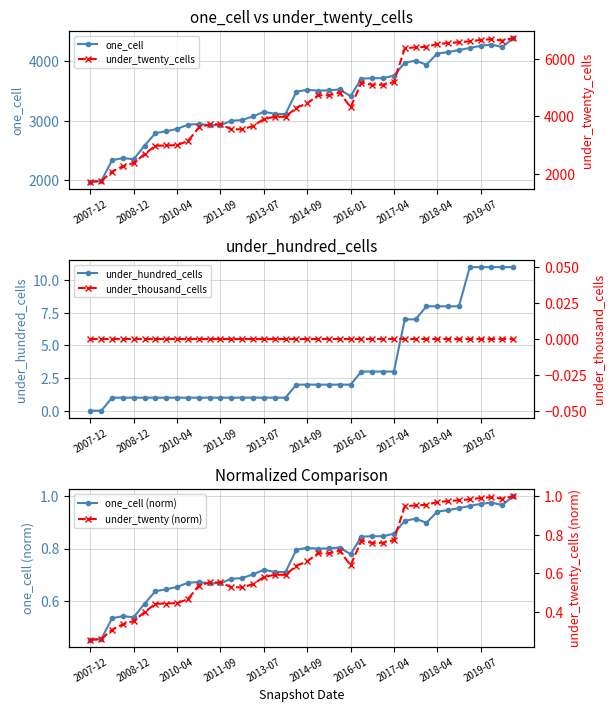

What position from the right is 11?

29